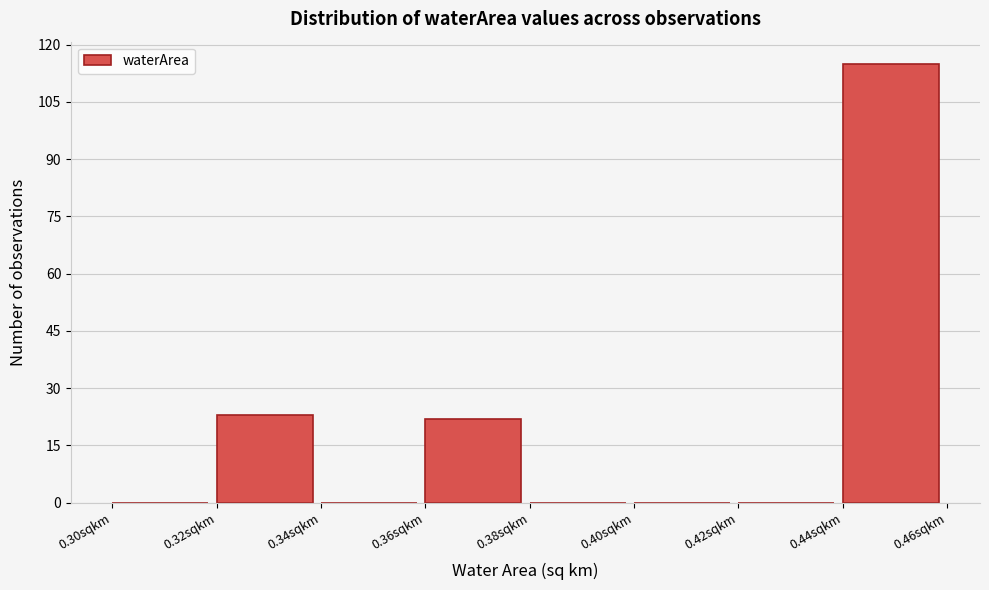

What is the height of the bar covering 0.44 to 0.46 on the x-axis? The values are not printed on the chart, so give them approximately, as read against the axis.

116